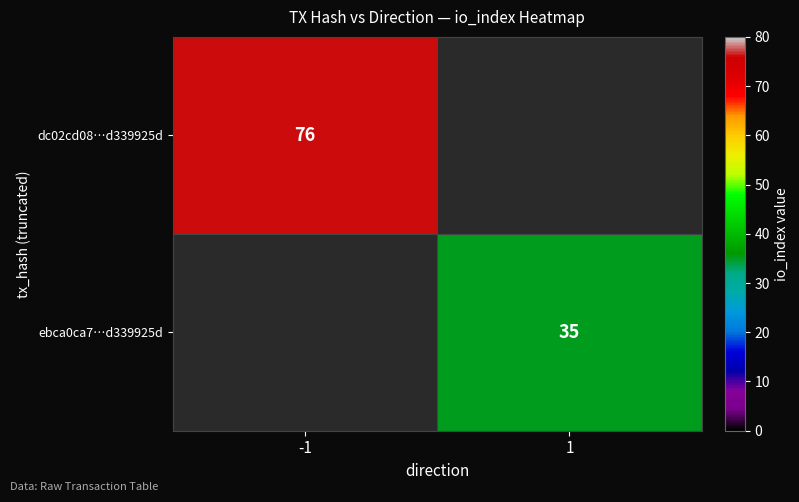

Count the number of categories in the chart.

2